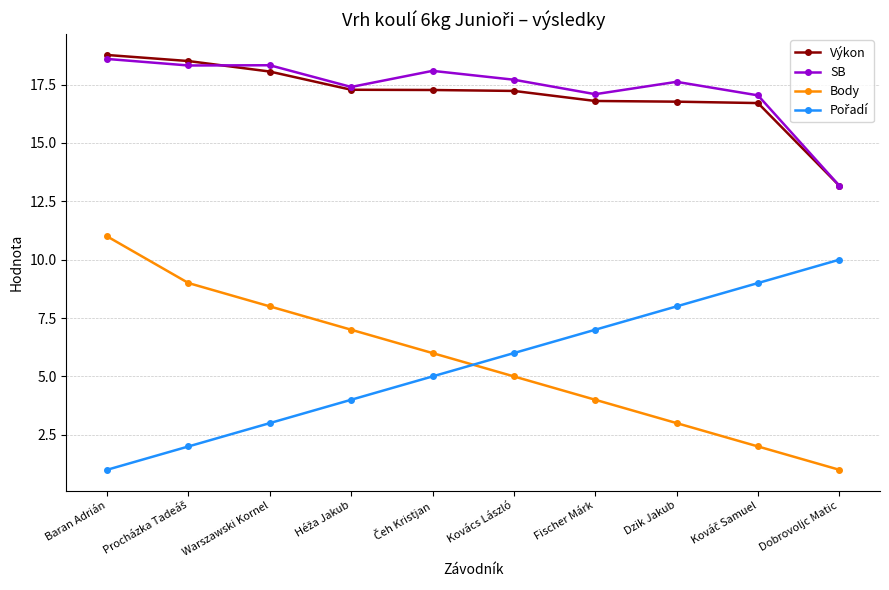

Does the chart display data point markers on the line(s)?

Yes